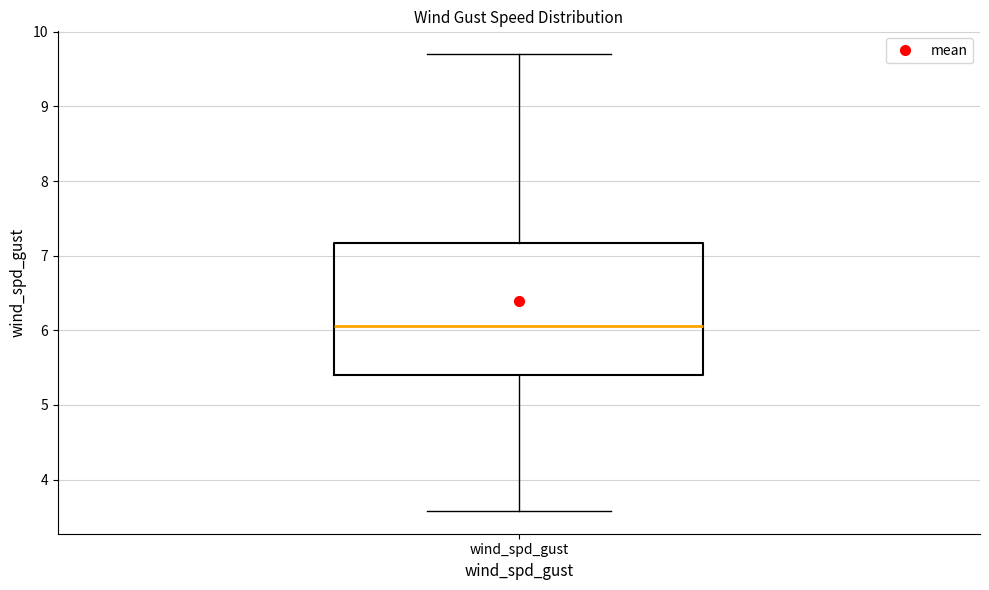

Transcribe this box plot: give where the median line is, the range the box spans, and where the two whiskers end, as read against the y-axis. The values are not printed on the chart, so give them approximately, as read against the axis.

median 6.1, box 5.4 to 7.2, whiskers 3.6 to 9.7